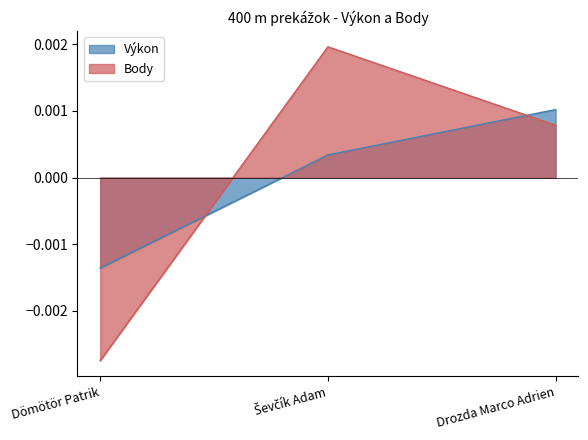

Which label corresponds to the smallest value in the chart?

Dömötör Patrik